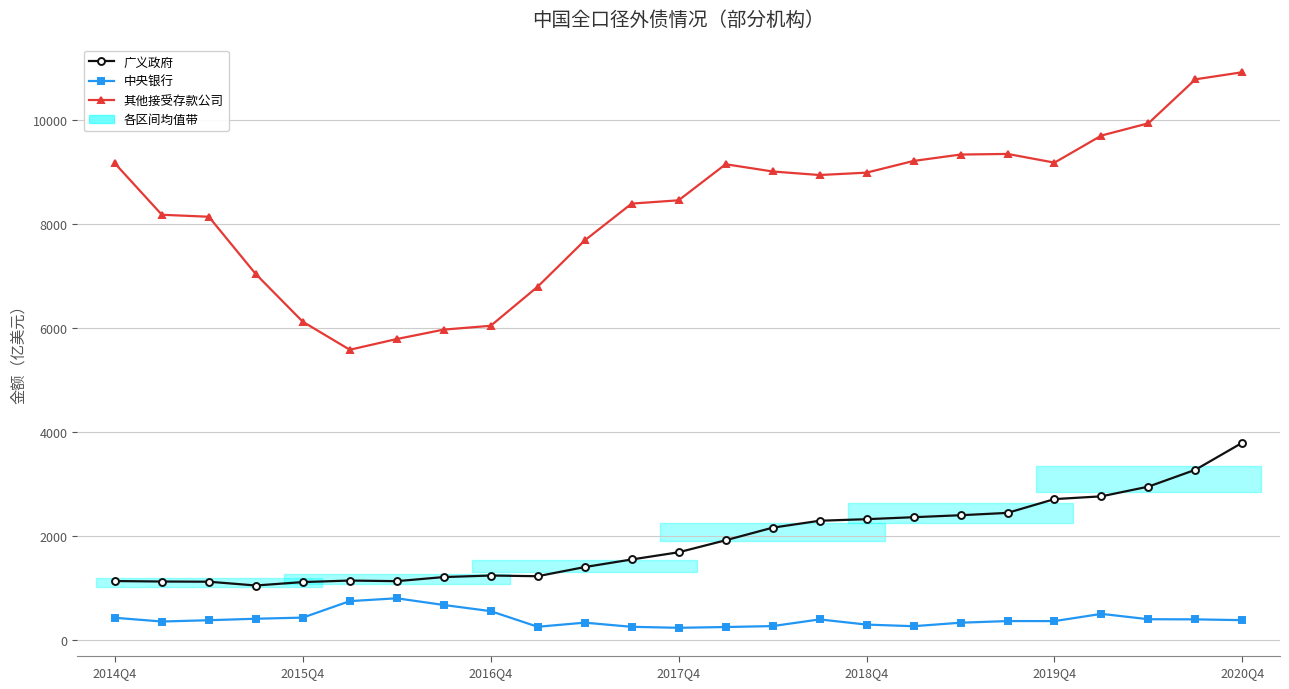

Which series has the largest range (max minus min)?

其他接受存款公司